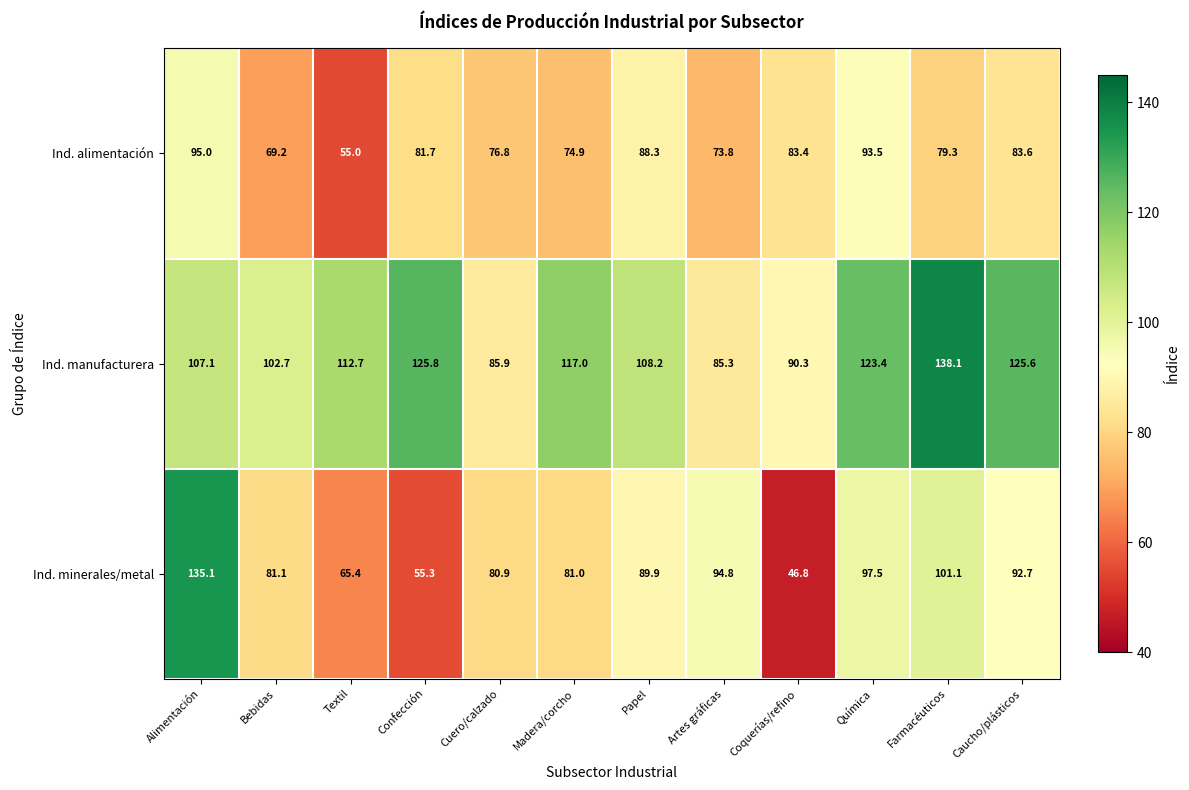

Is it true that Ind. minerales/metal equals 32.6 at Madera/corcho?

False